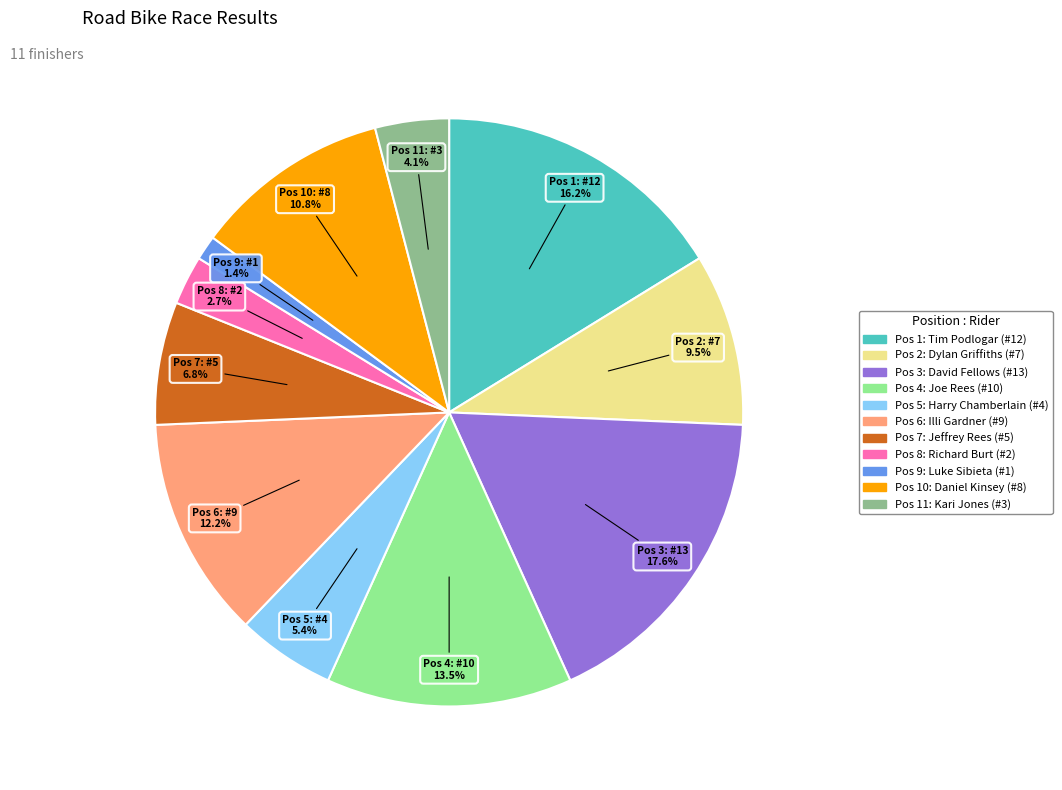

Is there a majority slice in this chart?

No